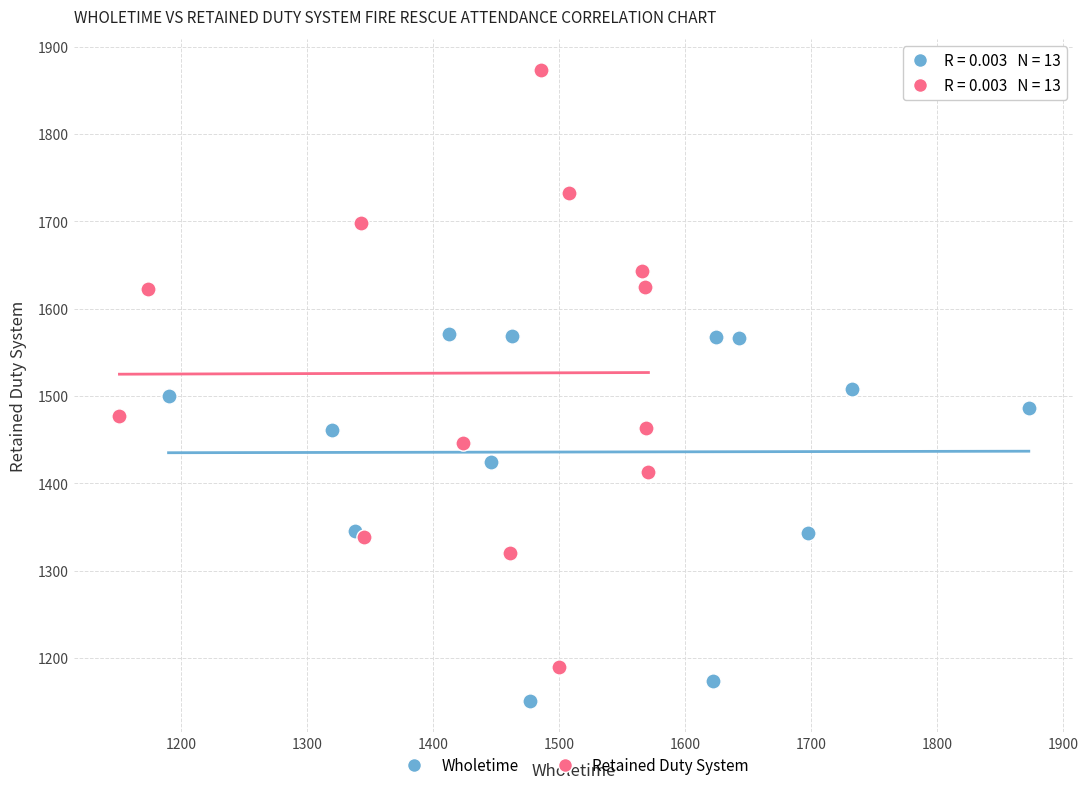

Which series contains the highest Y value?

Retained Duty System